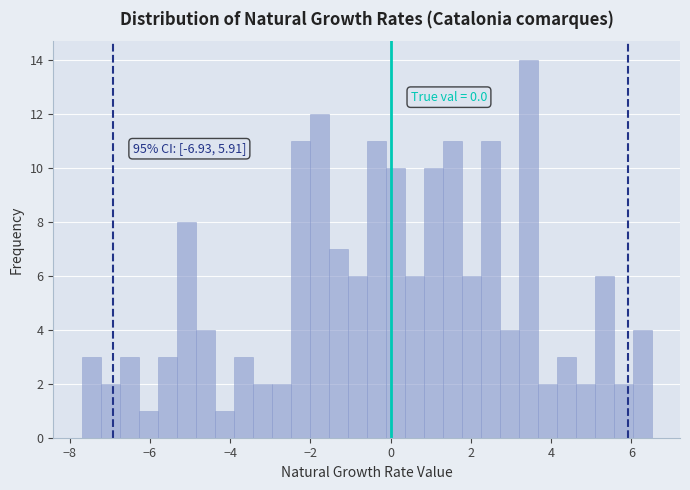

Around what value on the x-axis is the tallest bar? Give the approximate position of its centre, as read against the axis.

3.4